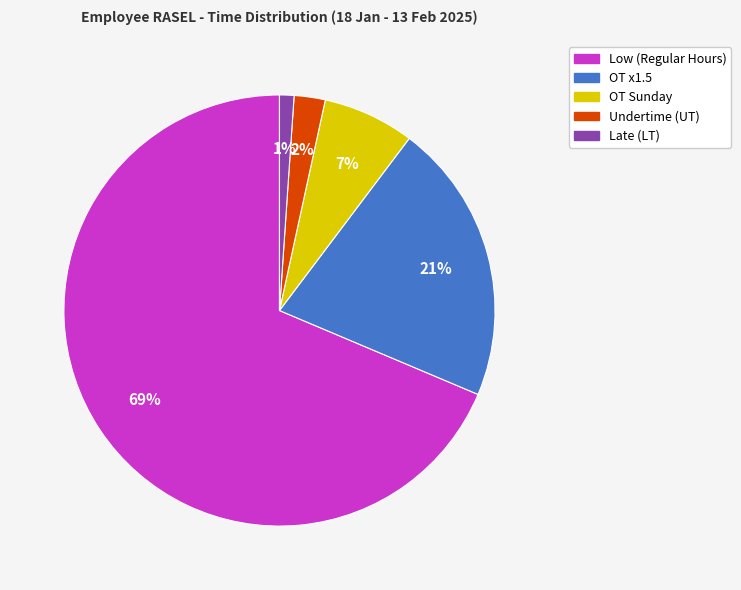

Which category accounts for the majority?

Low (Regular Hours)